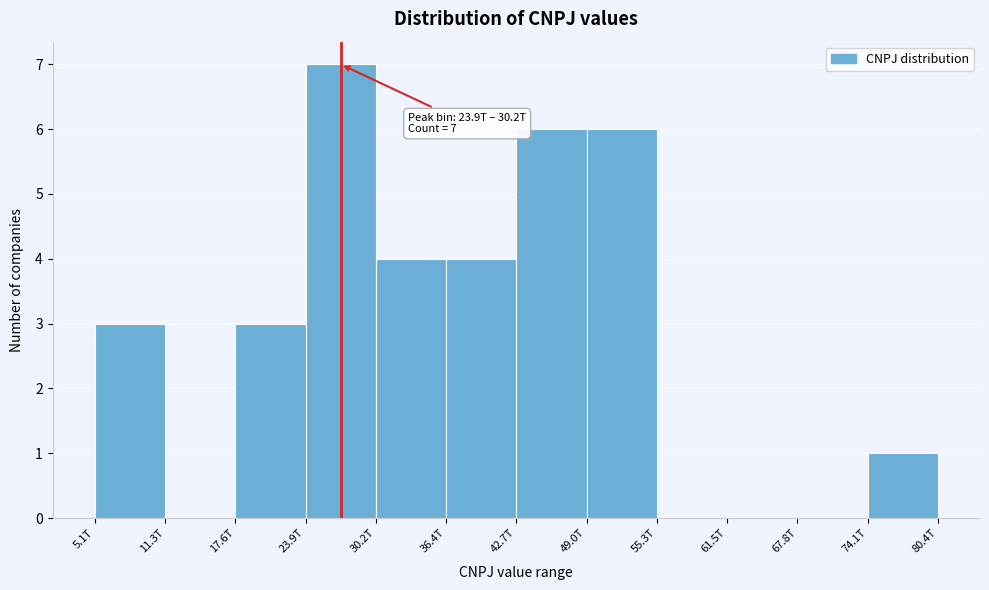

Reading right to left, what are all the values shown in this chart?

74.1T=1	67.8T=0	61.5T=0	55.3T=0	49.0T=6	42.7T=6	36.4T=4	30.2T=4	23.9T=7	17.6T=3	11.3T=0	5.1T=3